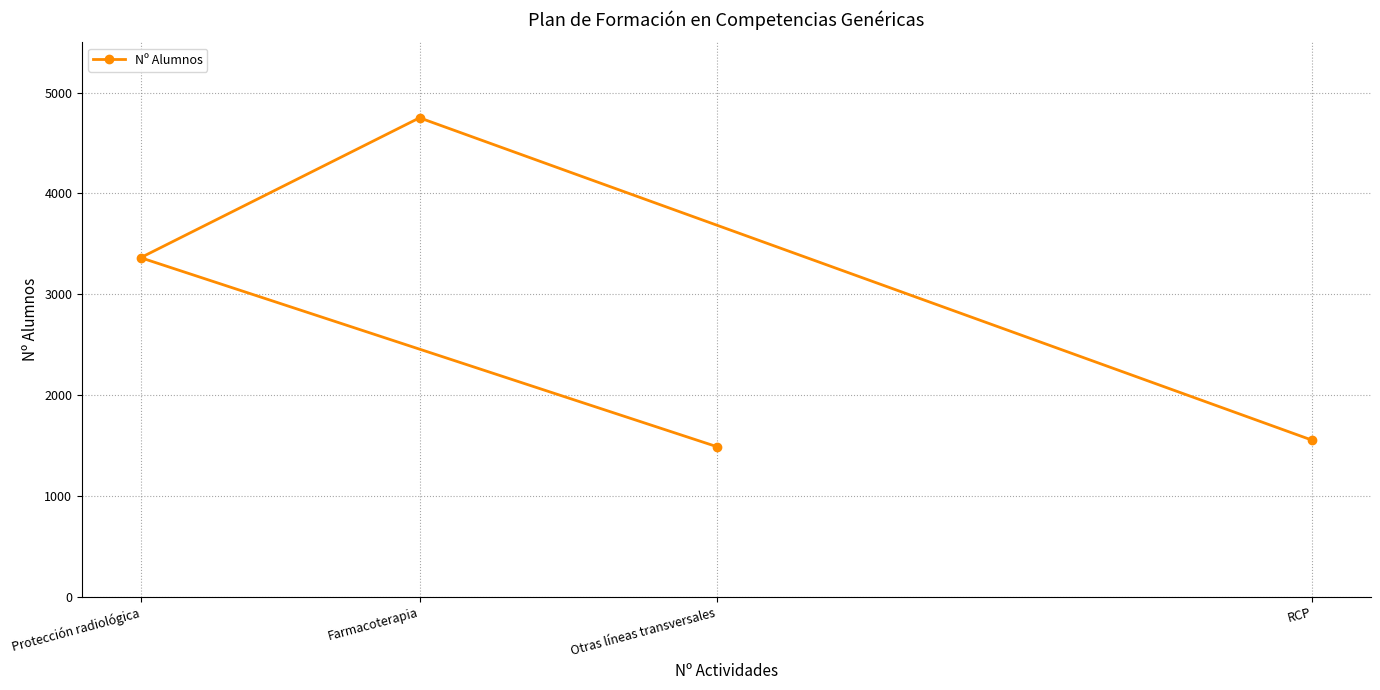

True or false: there are more than 2 points higher than both neighbors.

False